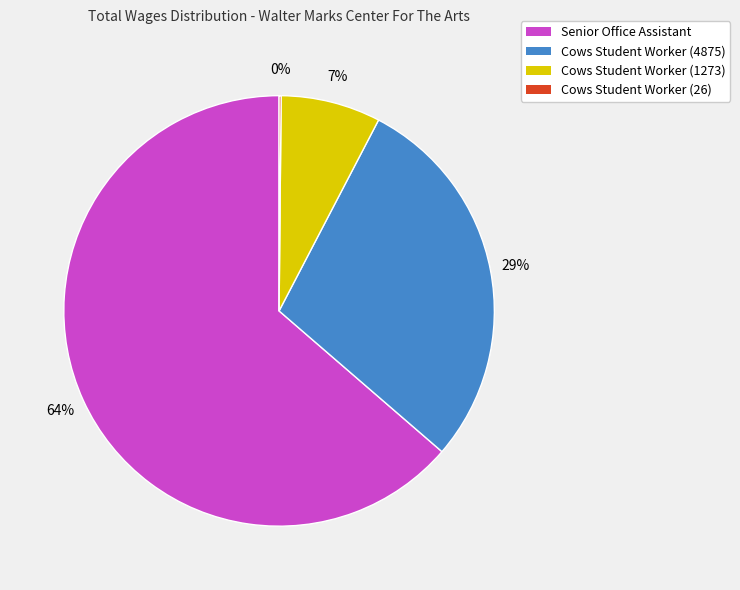

To the nearest percent, what is the difference between the Cows Student Worker (4875) and Senior Office Assistant slice percentages?

35%